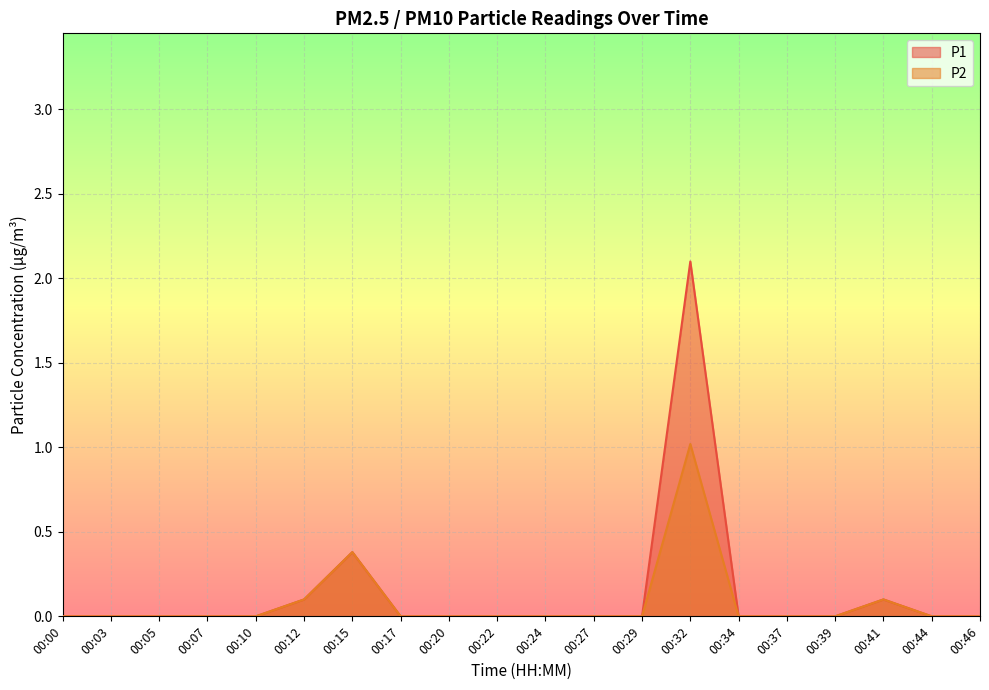

Rank the series by their maximum value, from lowest to highest.

P2, P1